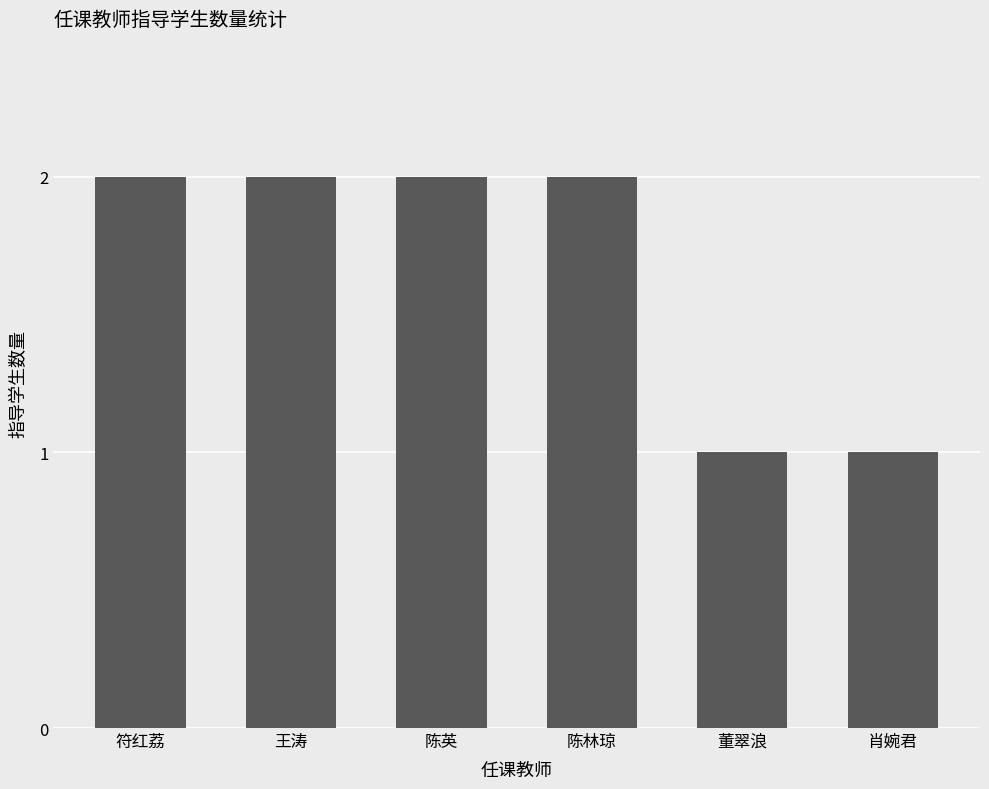

Is it true that the value at 肖婉君 is 1?

True